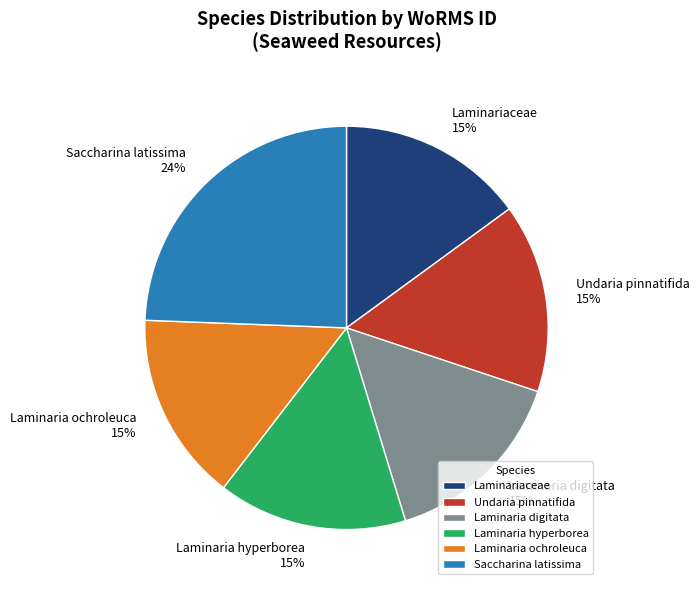

Is there a majority slice in this chart?

No